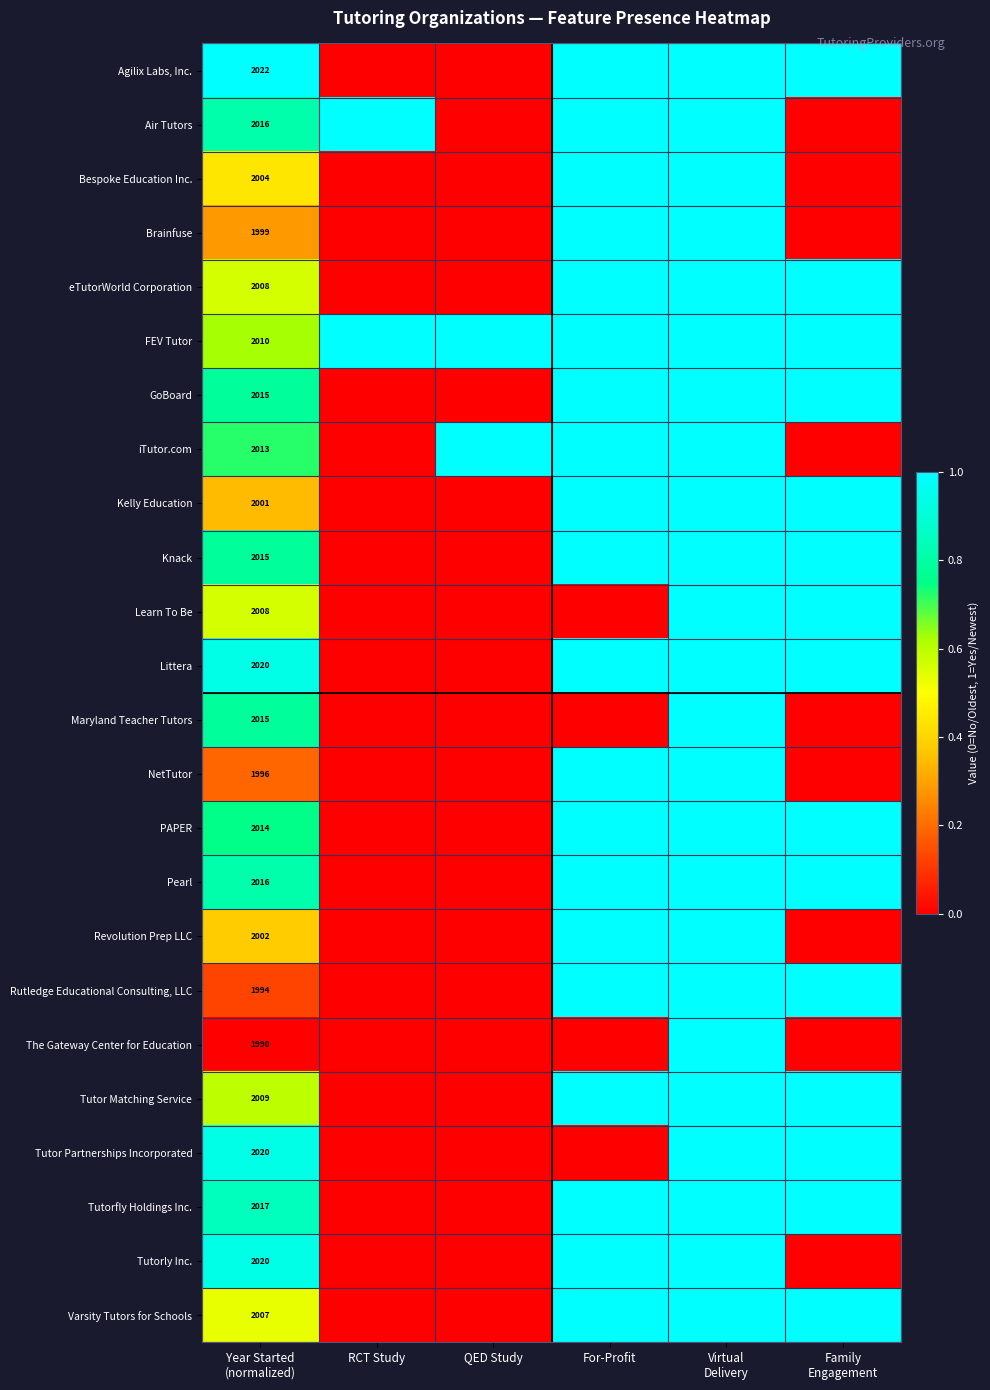

How many values in Tutor Partnerships Incorporated are above zero?

3